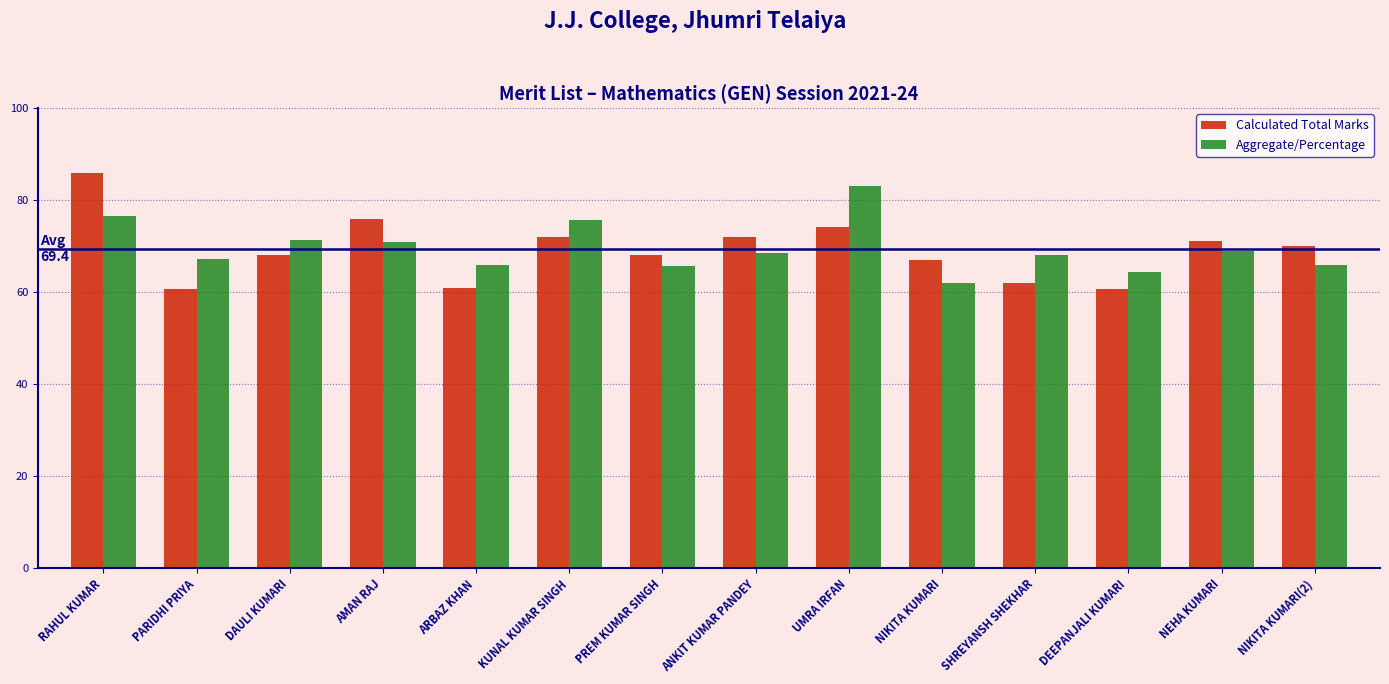

How many bars are there in each group?

2